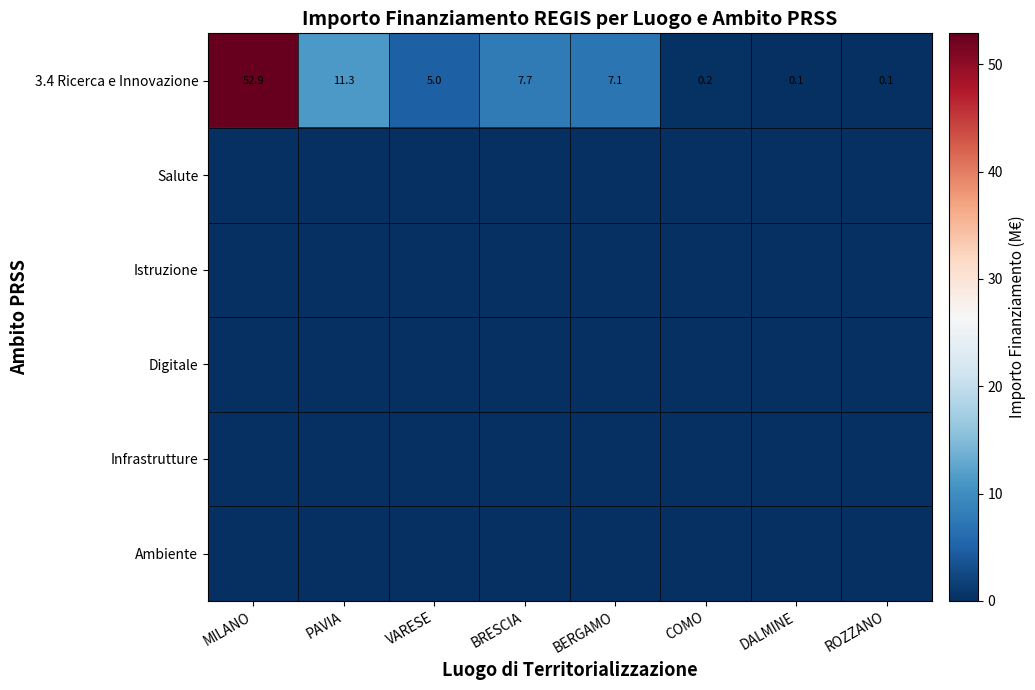

The 3.4 Ricerca e Innovazione series shows 7.7 at BRESCIA. True or false?

True